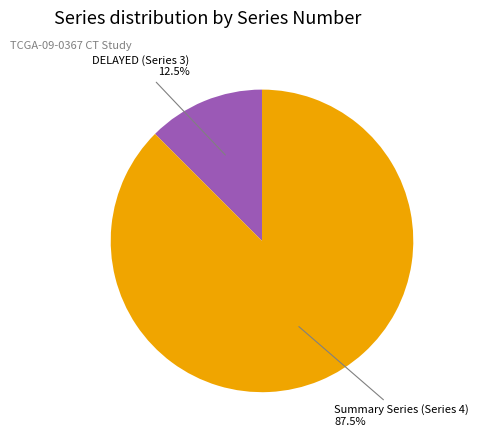

Does any single category account for the majority?

Yes